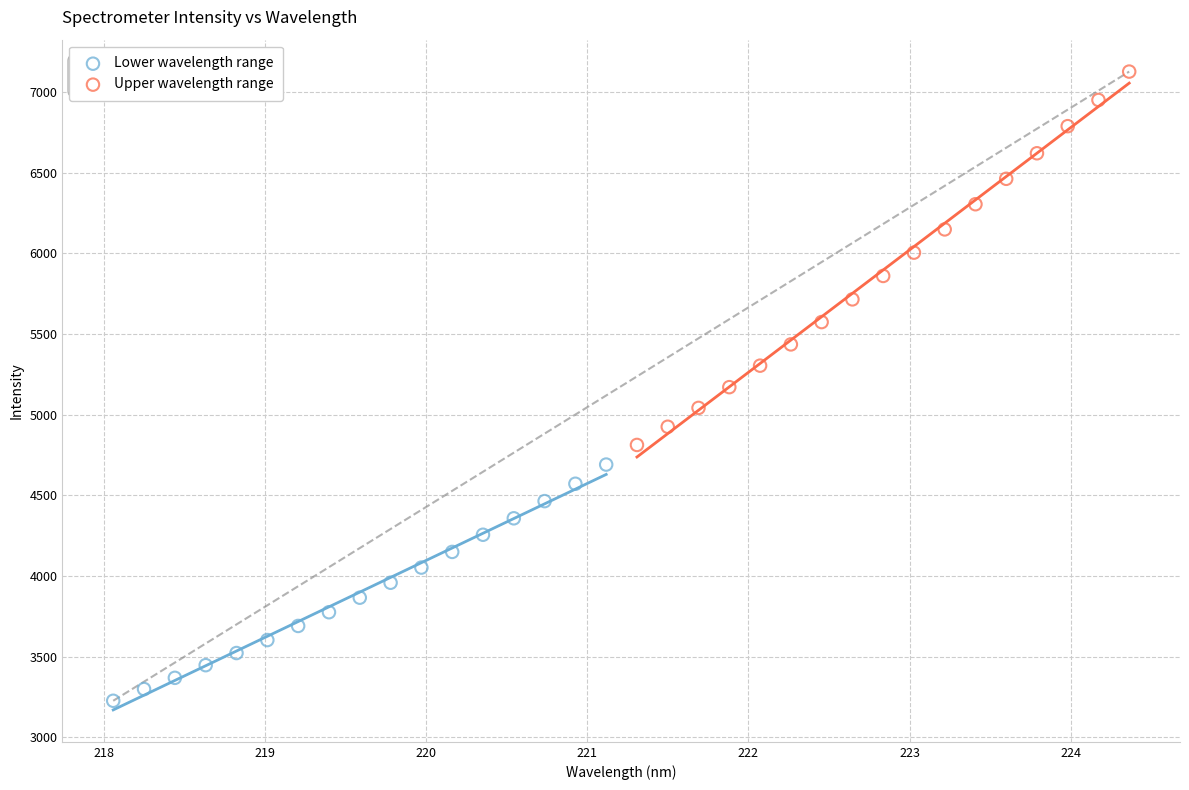

Which series contains the lowest Y value?

Lower wavelength range